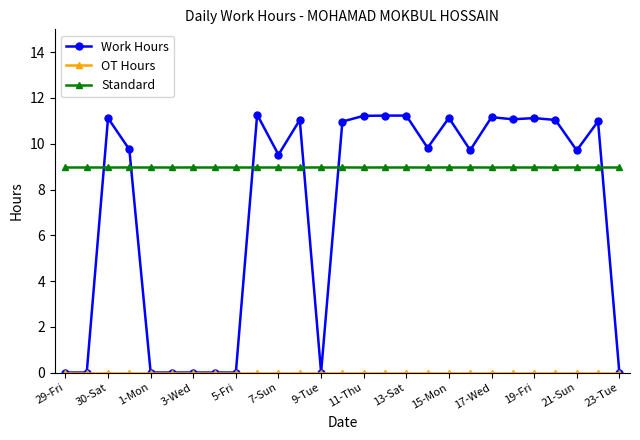

Which series has the largest range (max minus min)?

Work Hours